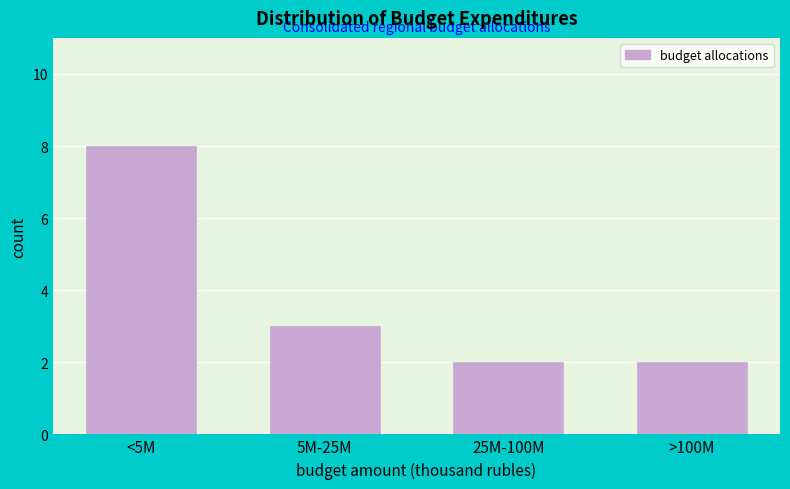

Reading left to right, transcribe all the data shown in this chart.

8	3	2	2